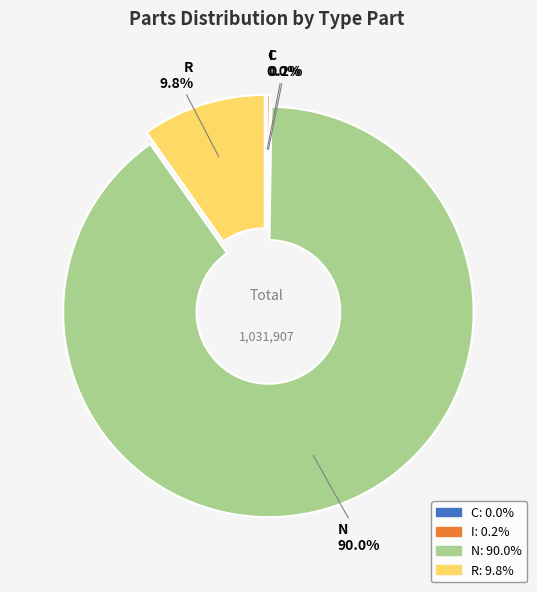

To the nearest percent, what portion does N represent?

90%